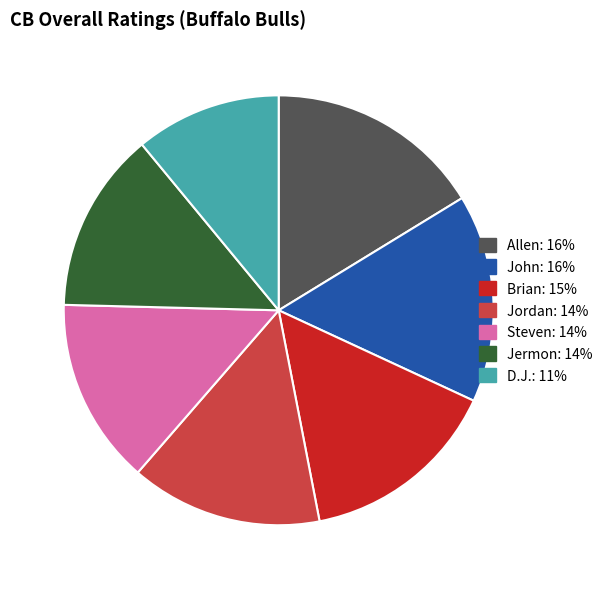

Is the sum of Jermon and John greater than half?

No